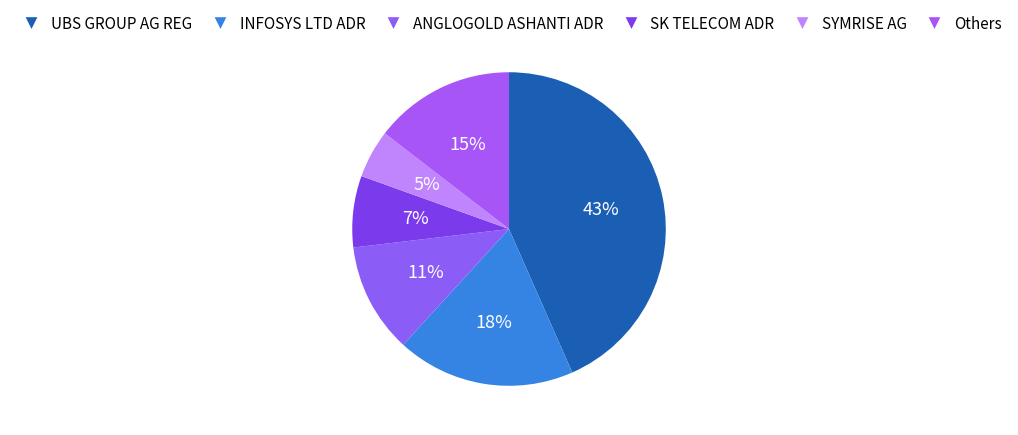

Is there a majority slice in this chart?

No